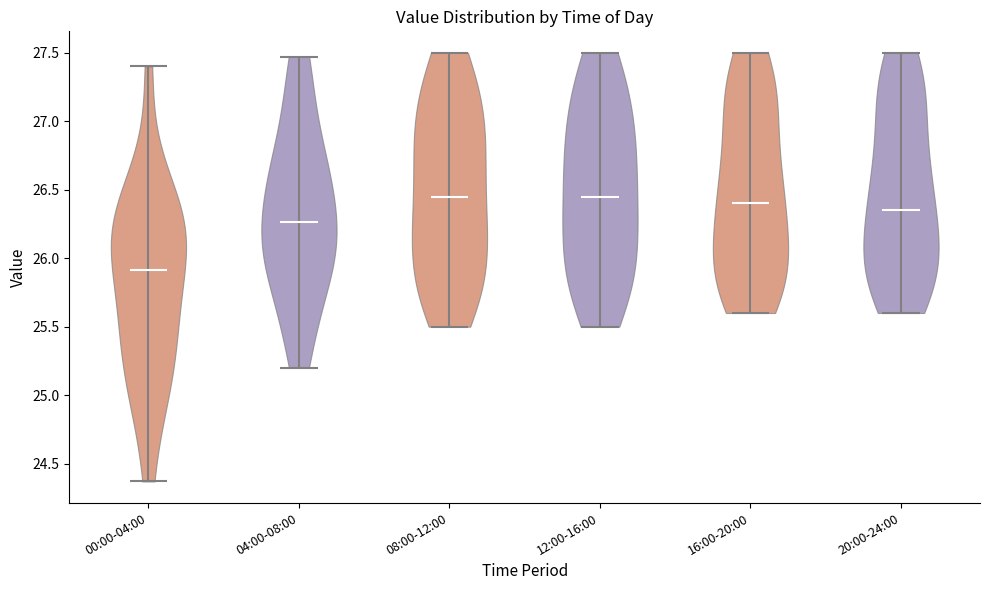

Reading left to right, read every violin against the y-axis: where its median line is, and the lowest and highest points it reaches. The values are not printed on the chart, so give them approximately, as read against the axis.

00:00-04:00: median line 25.90, lowest point 24.35, highest point 27.40
04:00-08:00: median line 26.25, lowest point 25.20, highest point 27.45
08:00-12:00: median line 26.45, lowest point 25.50, highest point 27.50
12:00-16:00: median line 26.45, lowest point 25.50, highest point 27.50
16:00-20:00: median line 26.40, lowest point 25.60, highest point 27.50
20:00-24:00: median line 26.35, lowest point 25.60, highest point 27.50